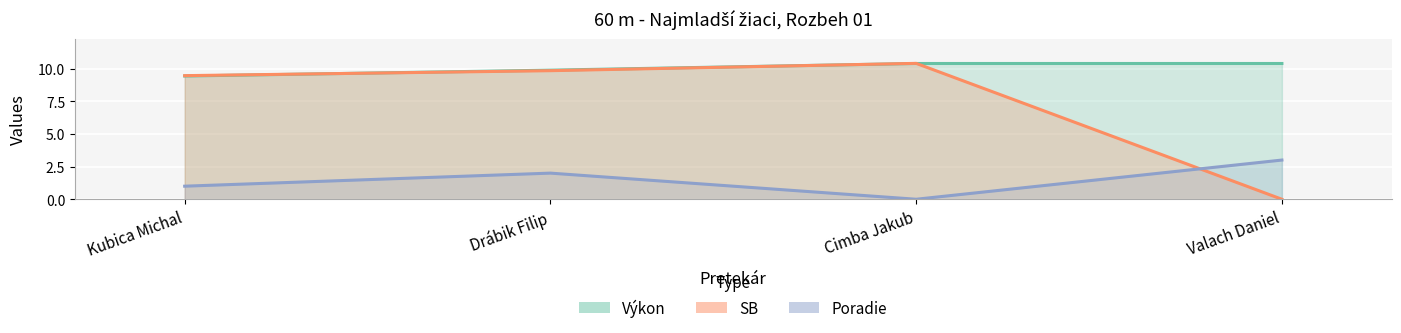

Reading right to left, extract all data points from this chart.

Výkon: Valach Daniel=10.4	Cimba Jakub=10.4	Drábik Filip=9.9	Kubica Michal=9.4
SB: Valach Daniel=0.0	Cimba Jakub=10.4	Drábik Filip=9.8	Kubica Michal=9.5
Poradie: Valach Daniel=3.0	Cimba Jakub=0.0	Drábik Filip=2.0	Kubica Michal=1.0